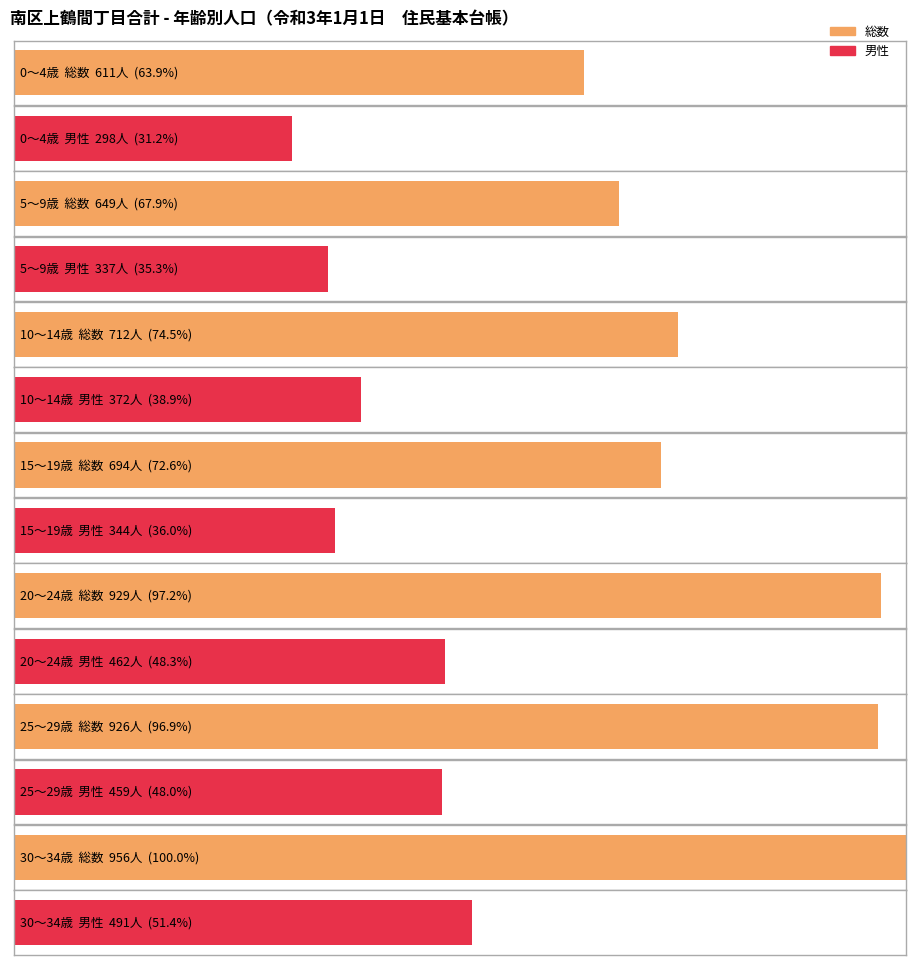

What is the difference between the second highest and second lowest values in the 総数 series?

280